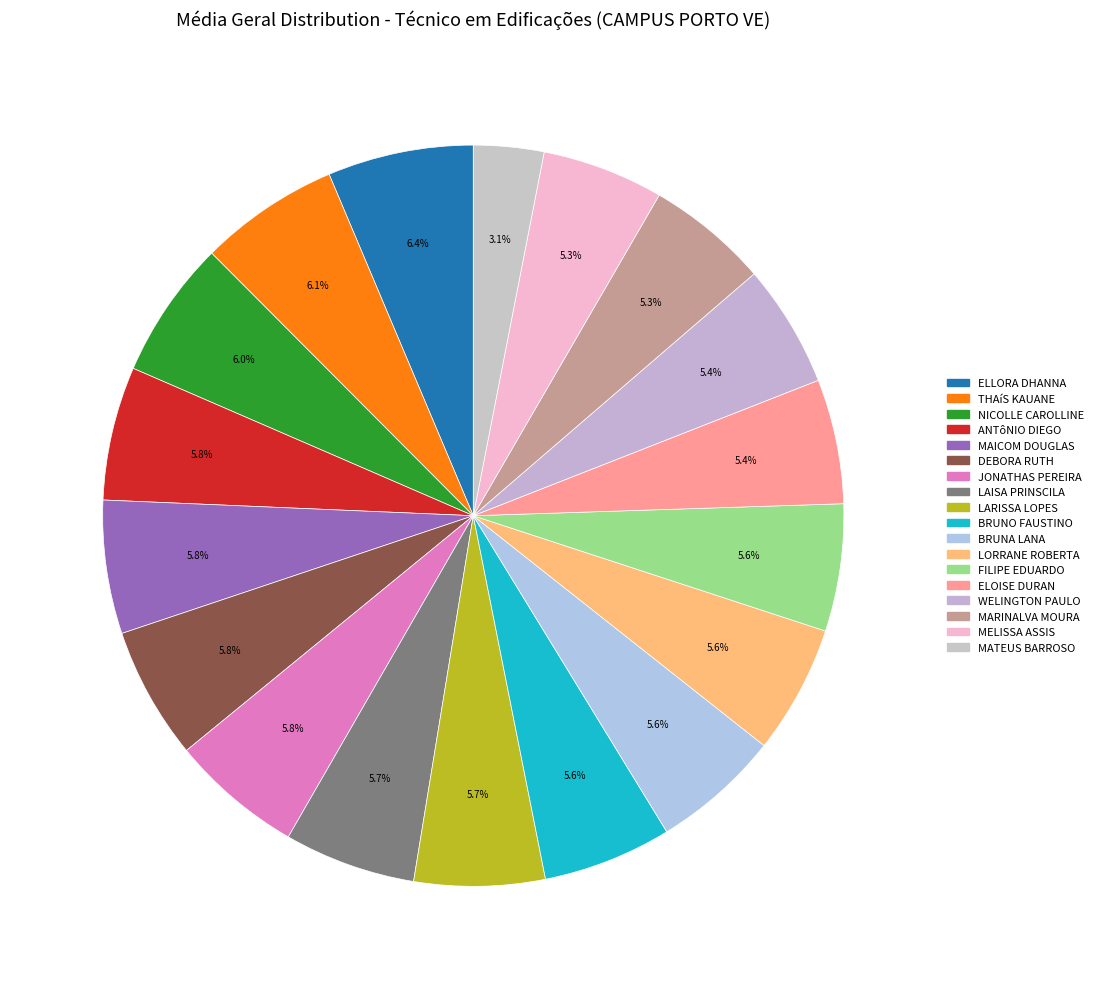

Is there a majority slice in this chart?

No